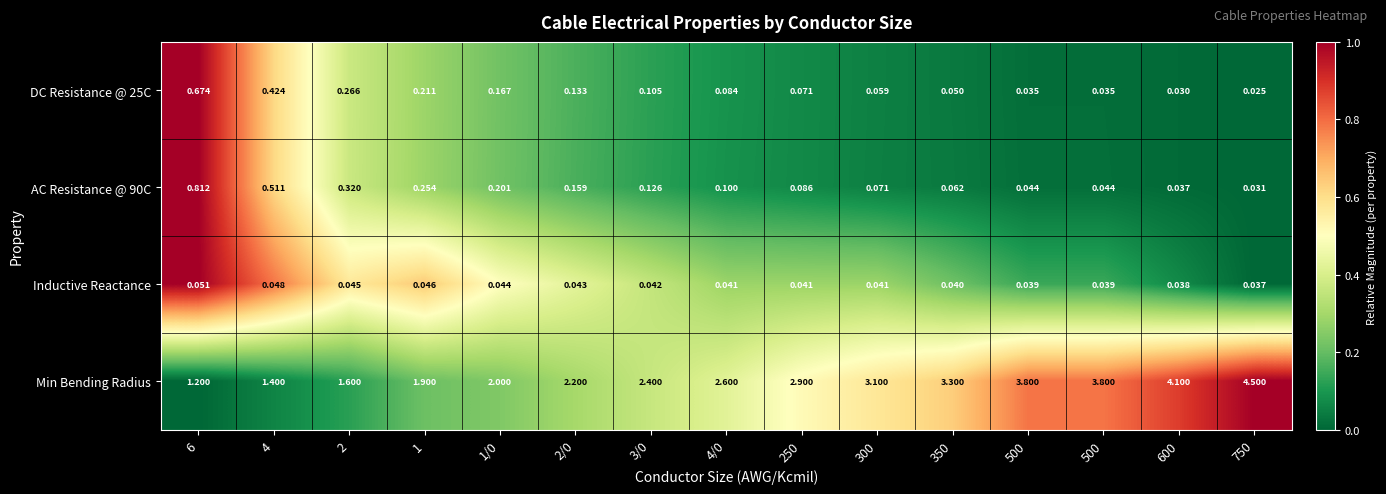

How many distinct data groups are displayed?

4